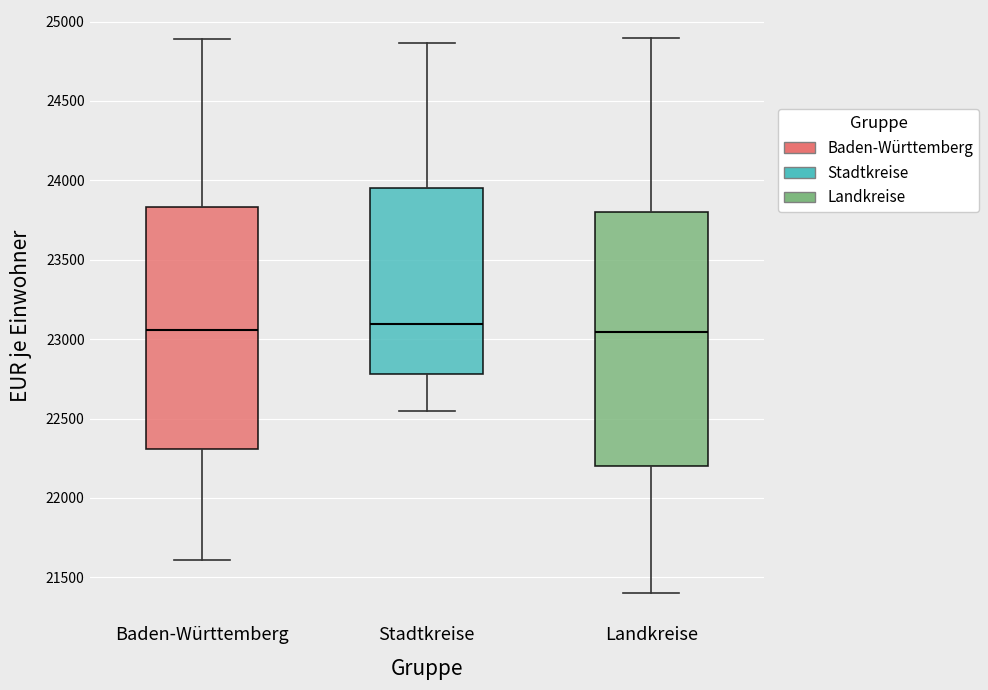

Reading left to right, read every box against the y-axis: the position of its median line, the range the box covers, and the ends of its whiskers. The values are not printed on the chart, so give them approximately, as read against the axis.

Baden-Württemberg: median 23050, box 22300 to 23850, whiskers 21600 to 24900
Stadtkreise: median 23100, box 22800 to 23950, whiskers 22550 to 24850
Landkreise: median 23050, box 22200 to 23800, whiskers 21400 to 24900